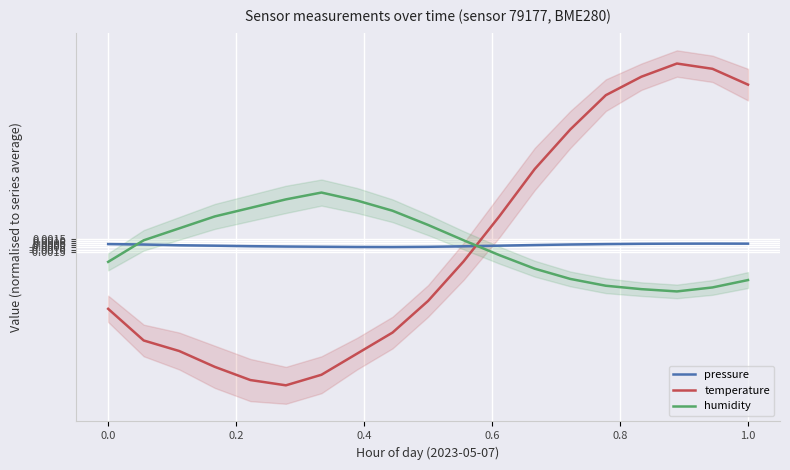

Which series ends up on top after the final intersection of temperature and humidity?

temperature